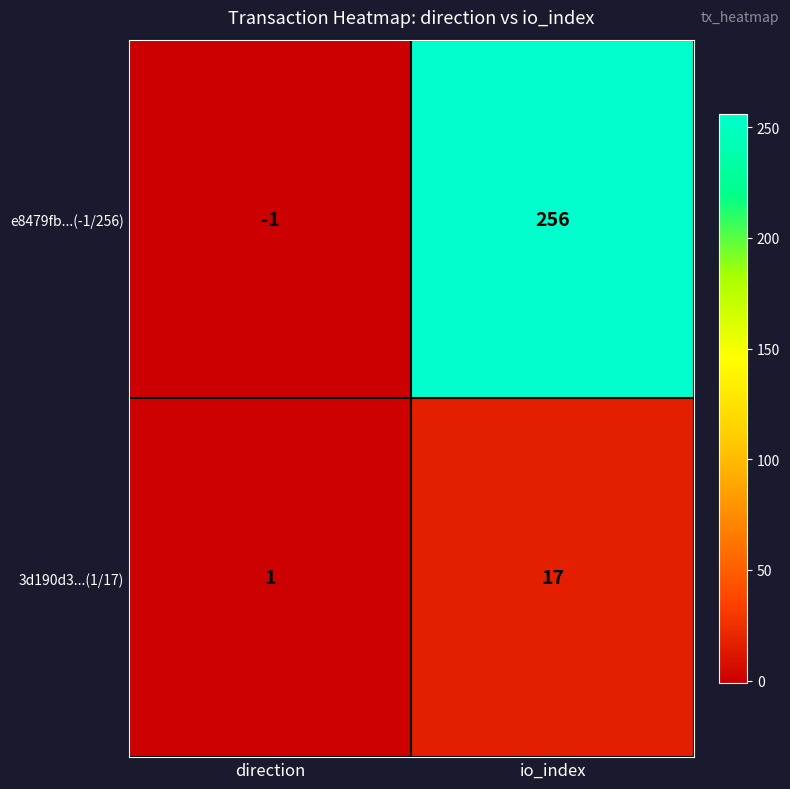

The e8479fb...(-1/256) series shows -1 at direction. True or false?

True